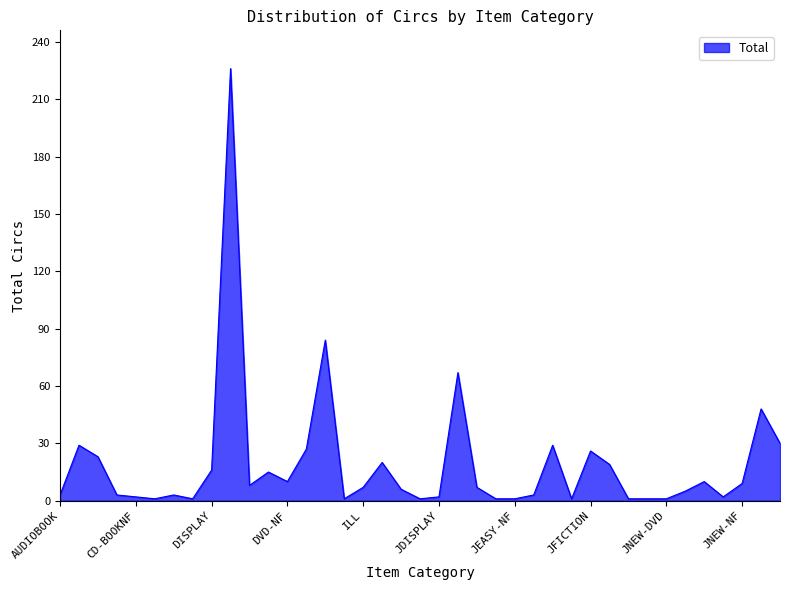

Does the chart have visible grid lines?

No